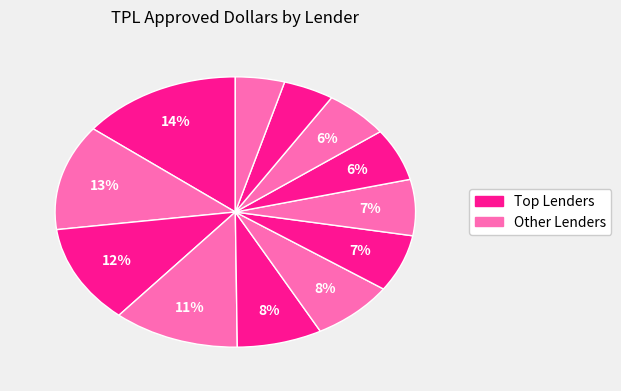

To the nearest percent, what is the difference between the largest and smallest slice percentages?

10%